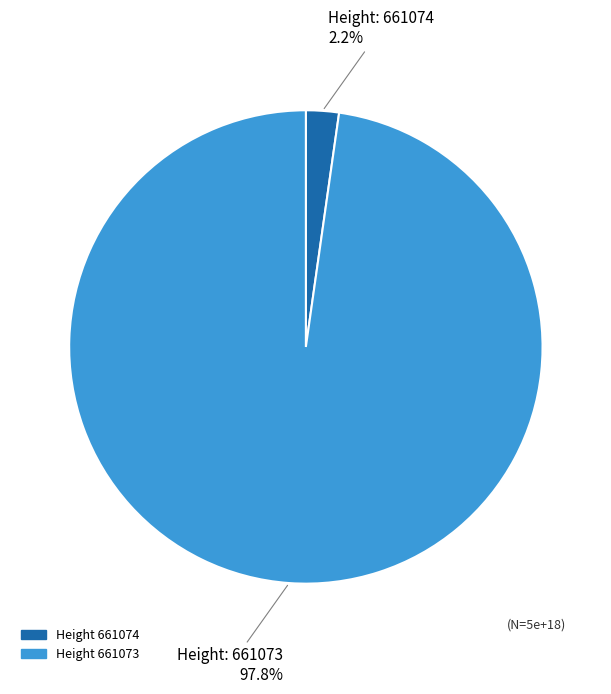

Is there any slice that represents more than half of the pie?

Yes